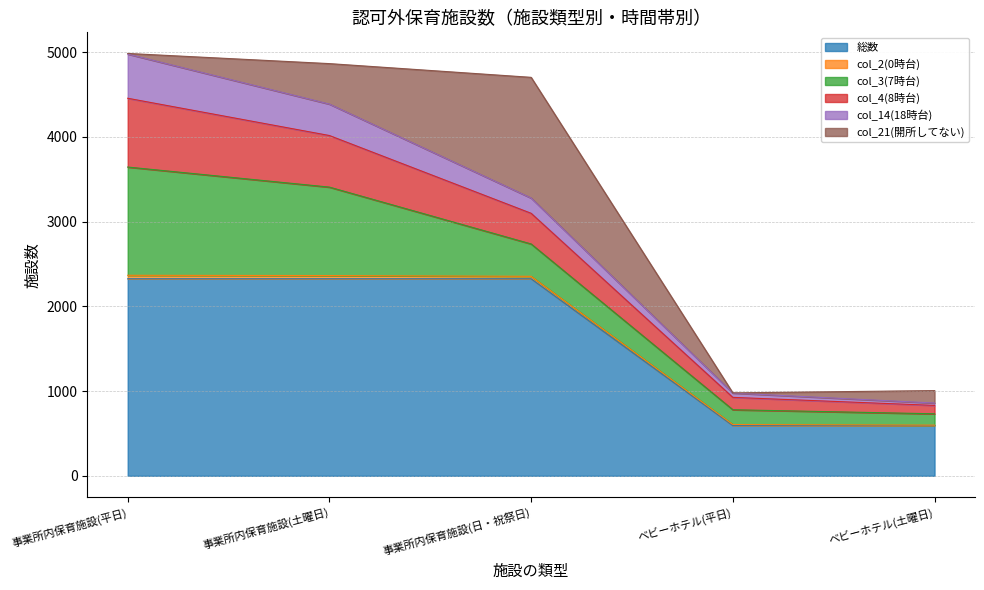

What are all the series names shown in the legend?

総数, col_2(0時台), col_3(7時台), col_4(8時台), col_14(18時台), col_21(開所してない)